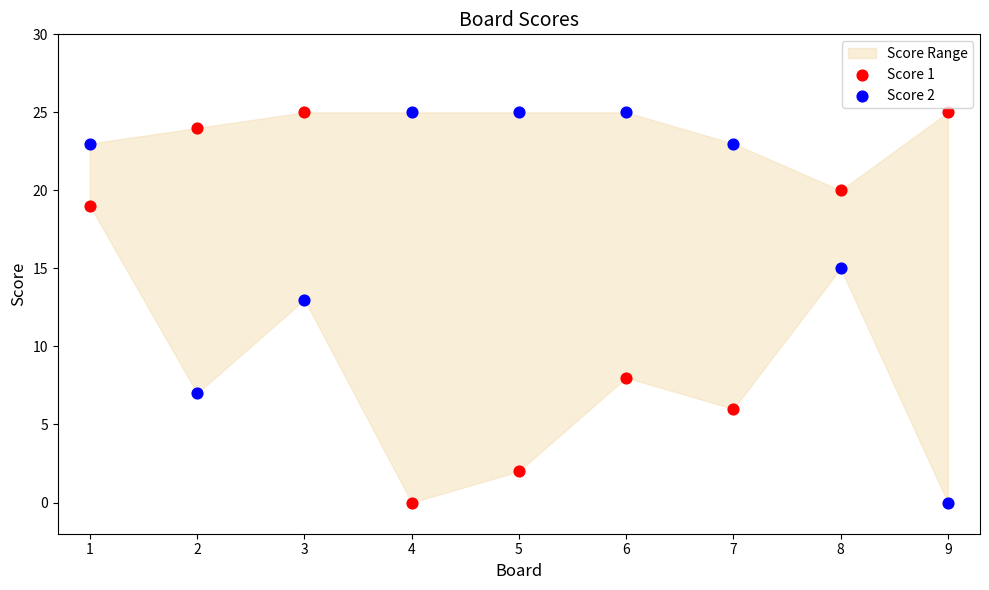

Across all data points, what is the range of Y values (max minus min)?

25